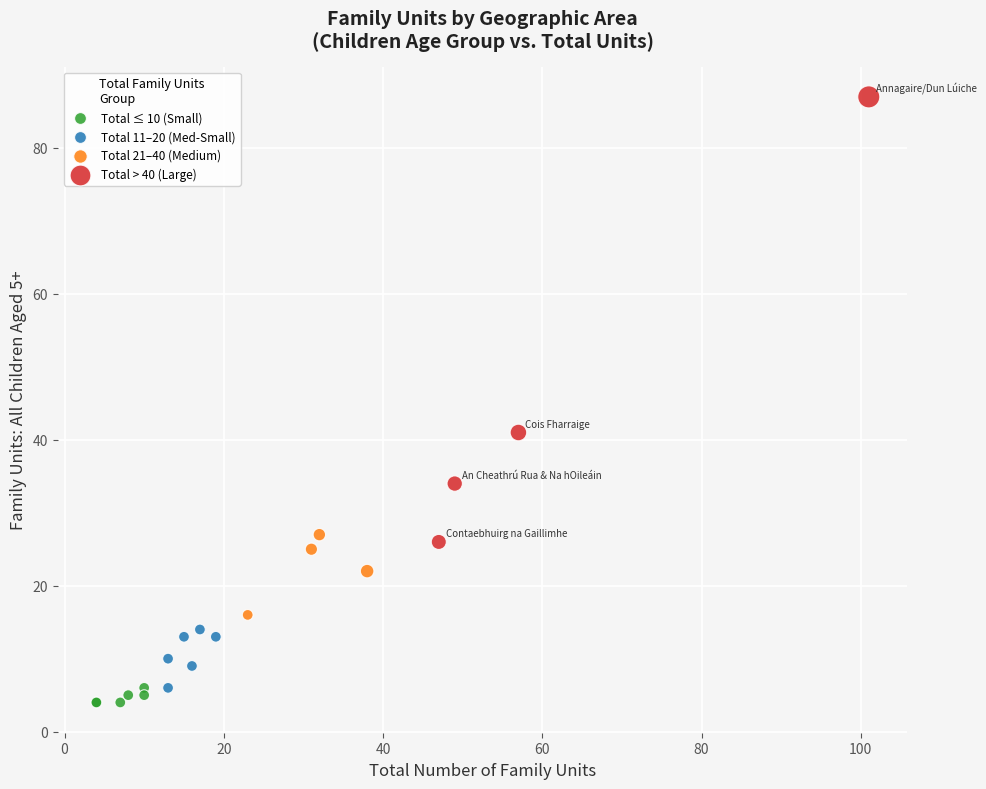

Which series reaches the maximum Y coordinate?

Total > 40 (Large)